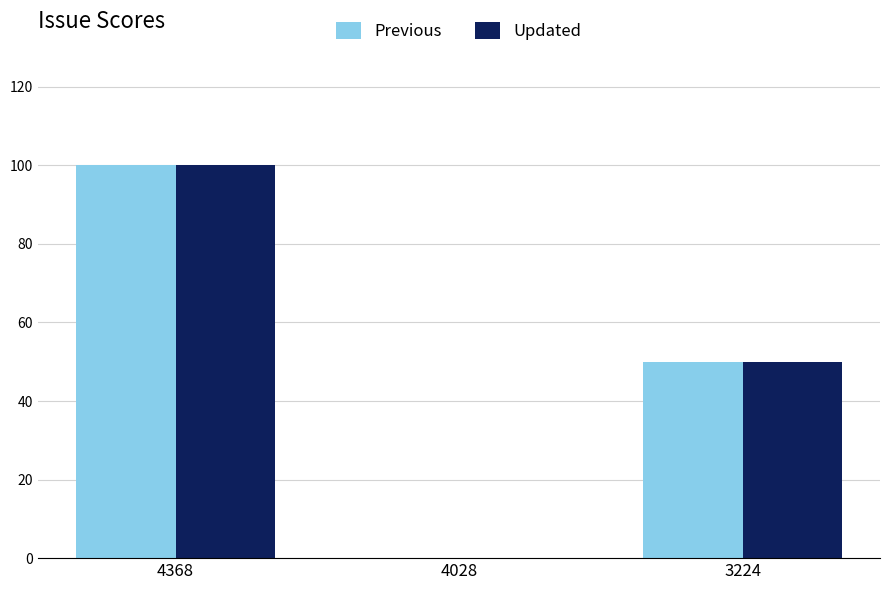

At which category is the sum across all series the highest?

4368